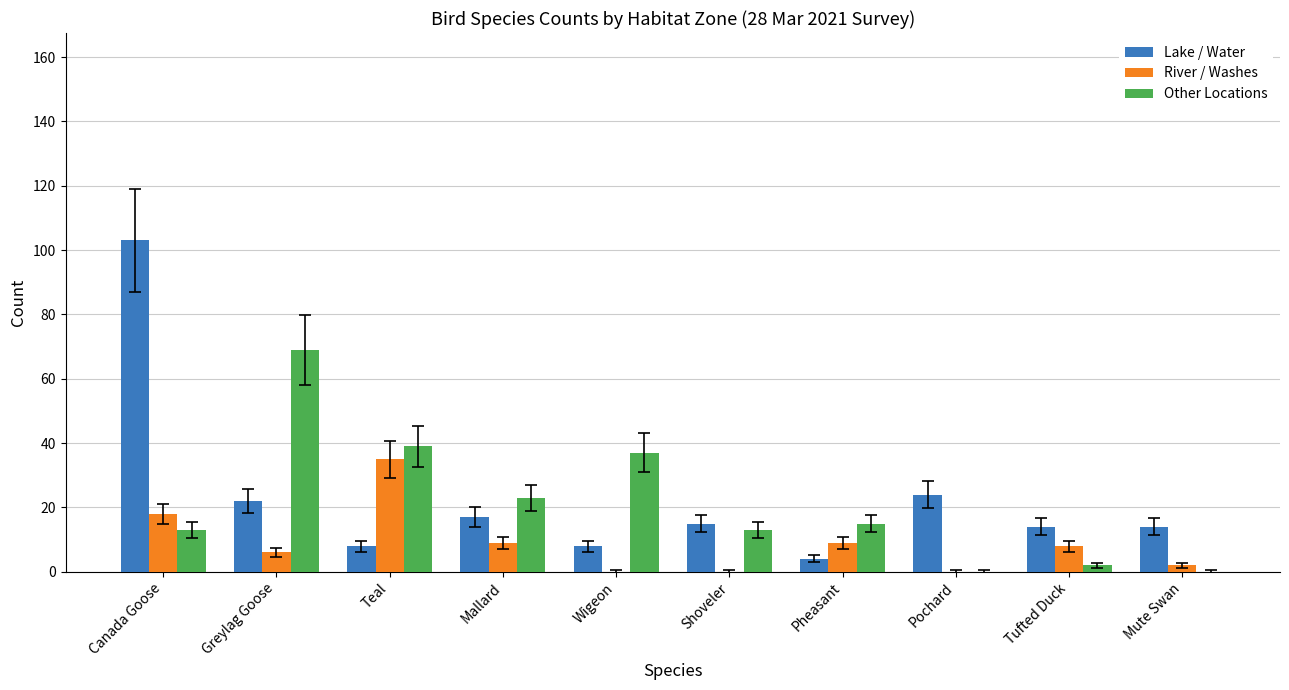

Which series changed the most between Canada Goose and Shoveler?

Lake / Water